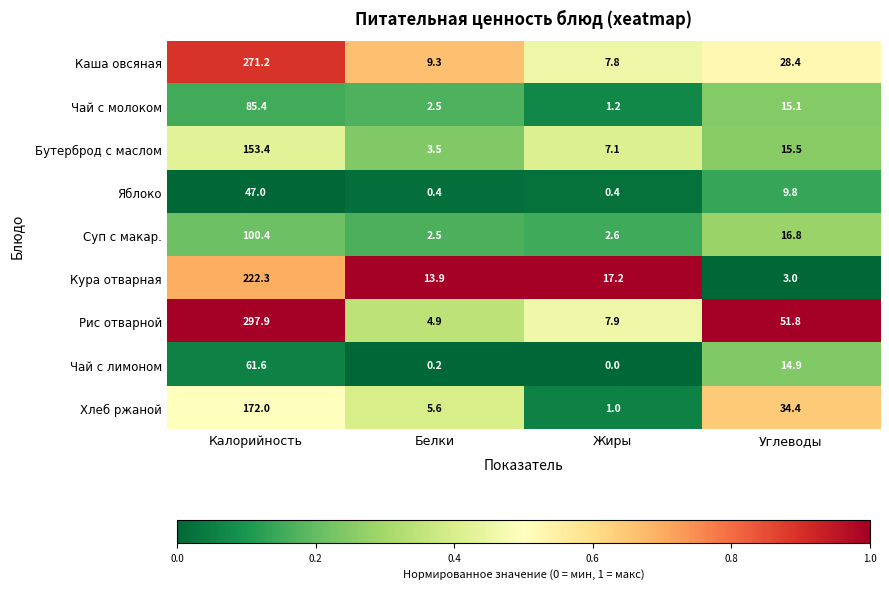

Is it true that Хлеб ржаной equals 1.8 at Жиры?

False